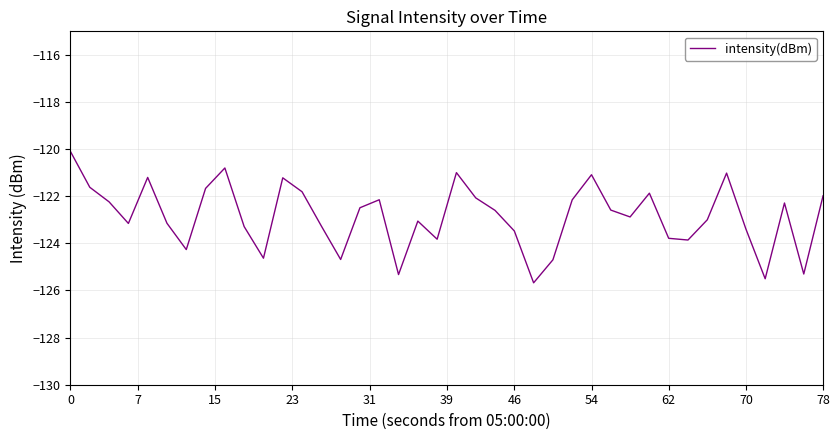

What is the greatest value displayed?

-120.1